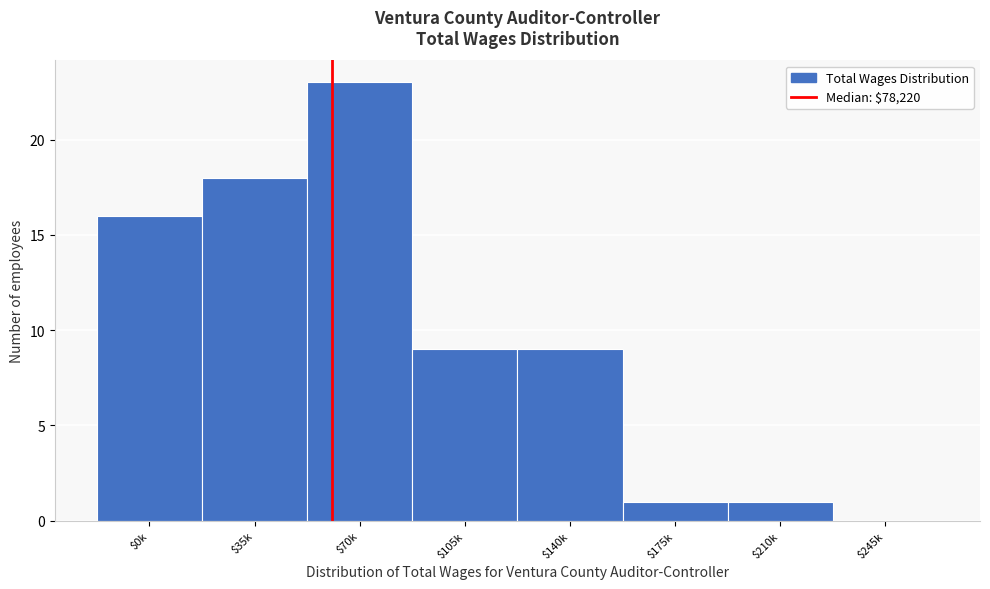

What is the approximate value at $70k?

23